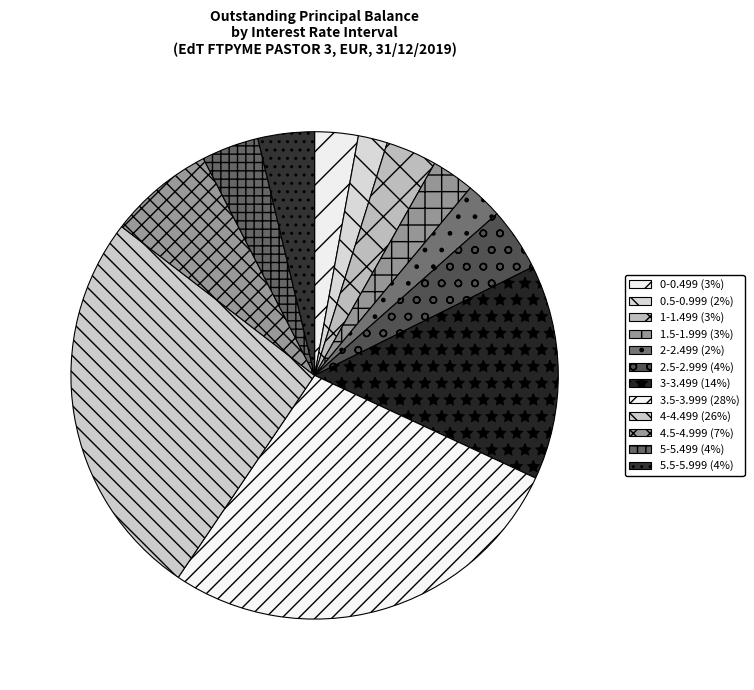

What is the largest slice in the pie chart?

3.5-3.999